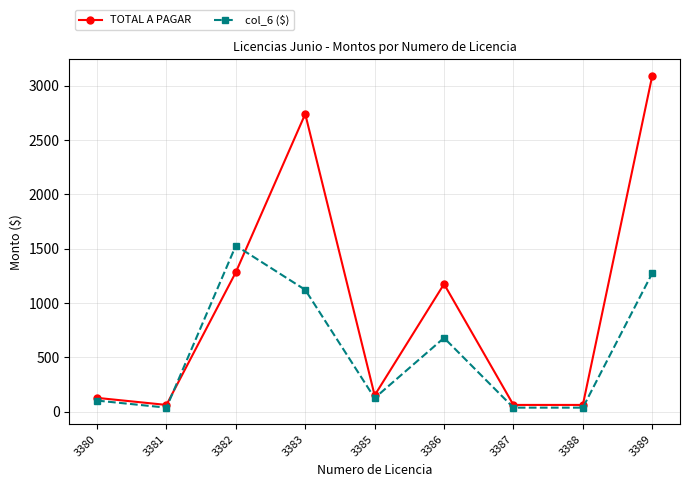

At which category is the sum across all series the highest?

3389